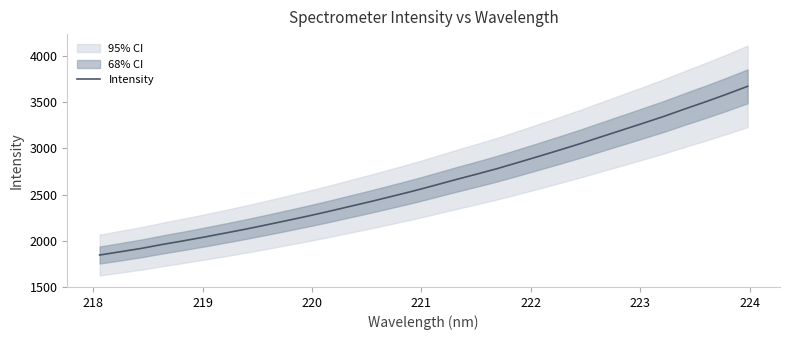

What is the maximum value for Intensity?

3671.3